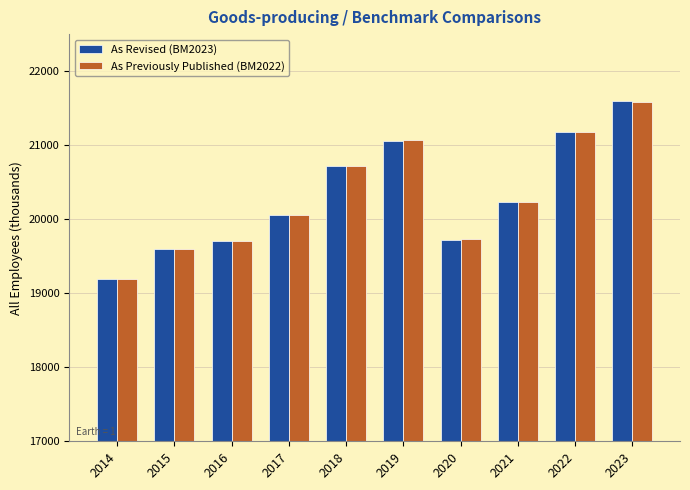

Does the chart contain stacked bars?

No